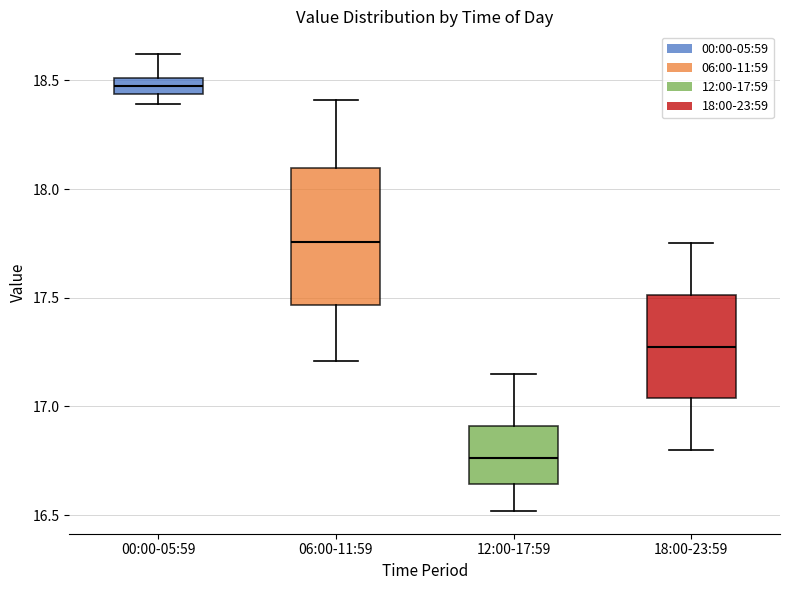

Reading left to right, read every box against the y-axis: the position of its median line, the range the box covers, and the ends of its whiskers. The values are not printed on the chart, so give them approximately, as read against the axis.

00:00-05:59: median 18.50 (inside the box), box 18.45 to 18.50, whiskers 18.40 to 18.60
06:00-11:59: median 17.75, box 17.45 to 18.10, whiskers 17.20 to 18.40
12:00-17:59: median 16.75, box 16.65 to 16.90, whiskers 16.50 to 17.15
18:00-23:59: median 17.30, box 17.05 to 17.50, whiskers 16.80 to 17.75